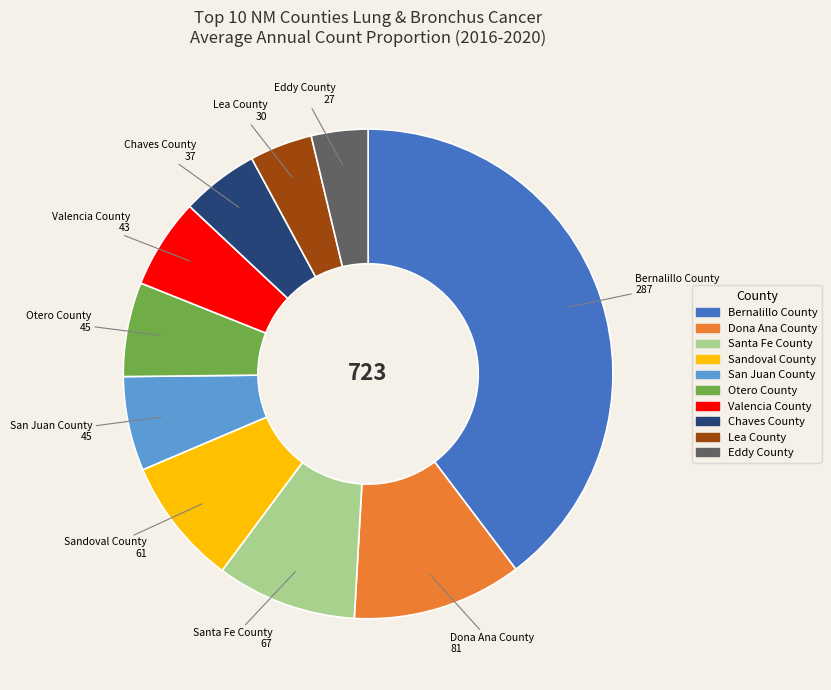

How many slices are in this pie chart?

10